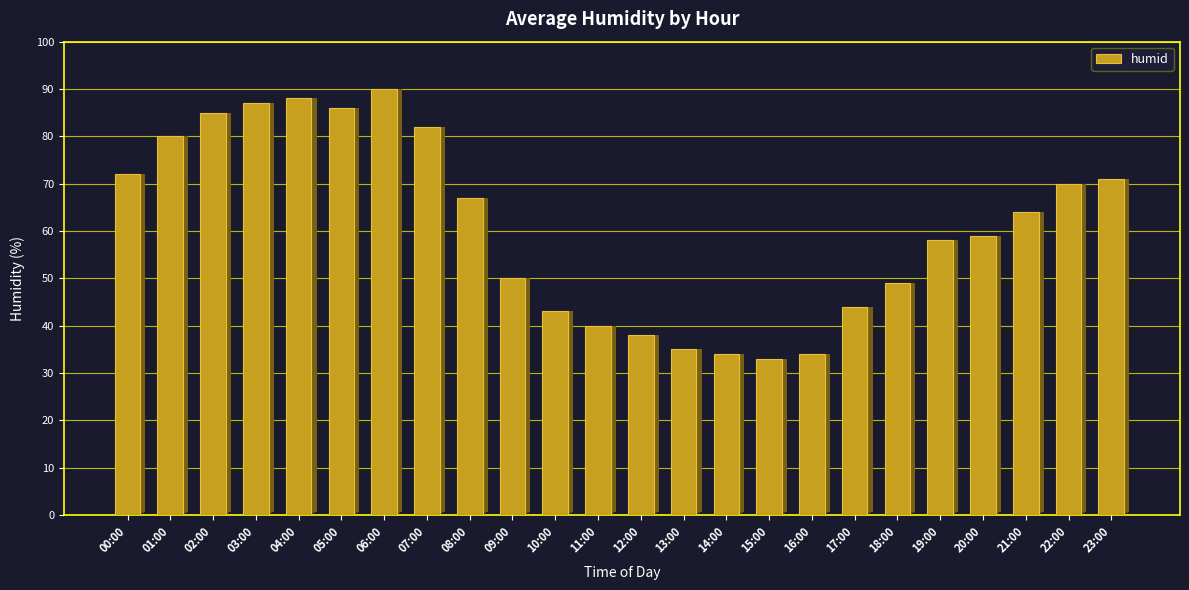

Reading left to right, extract all data points from this chart.

72	80	85	87	88	86	90	82	67	50	43	40	38	35	34	33	34	44	49	58	59	64	70	71